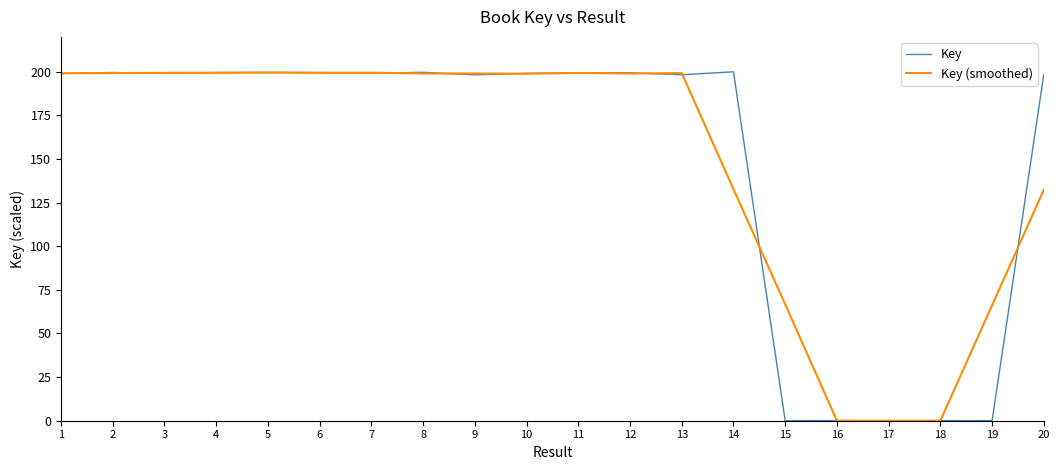

What is the difference between the maximum and minimum values in the Key series?

200.0